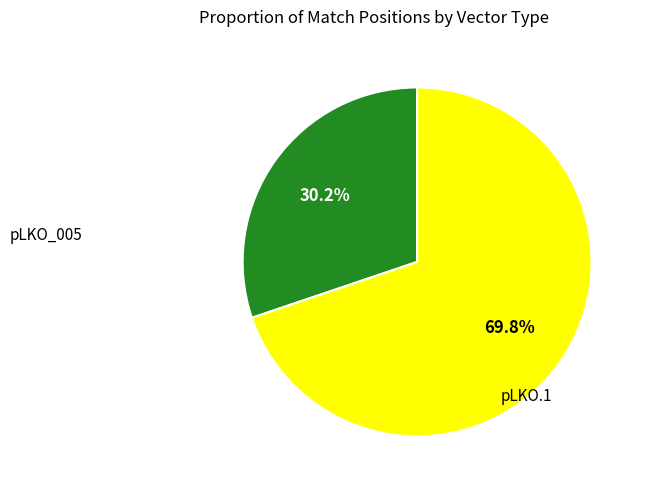

Is there a majority slice in this chart?

Yes